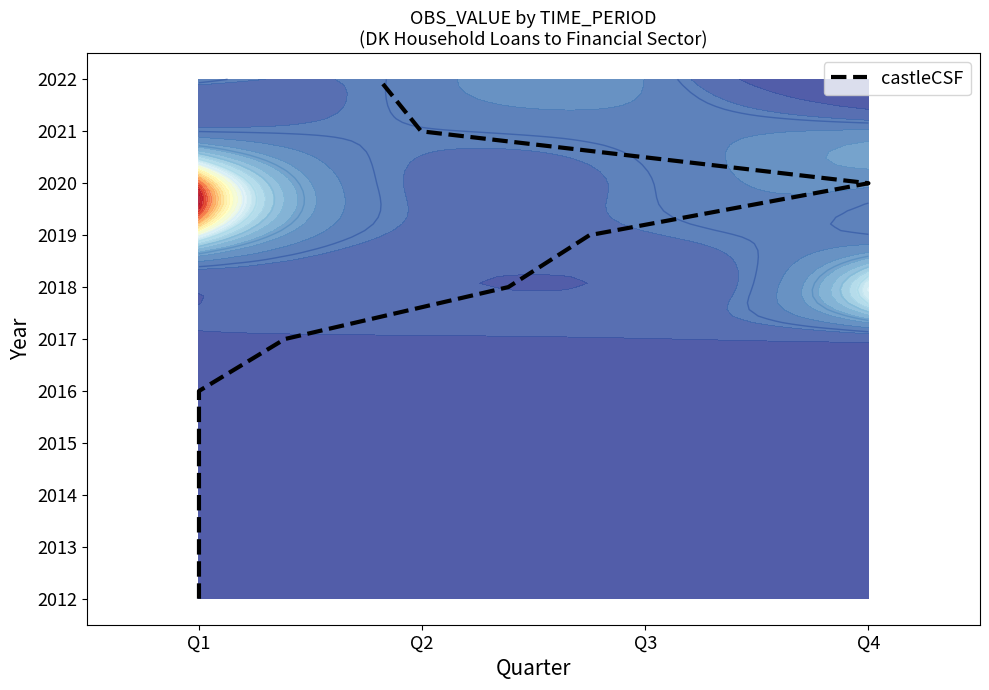

Approximately how many times larger is the value at Q1 compared to Q1?

0.8